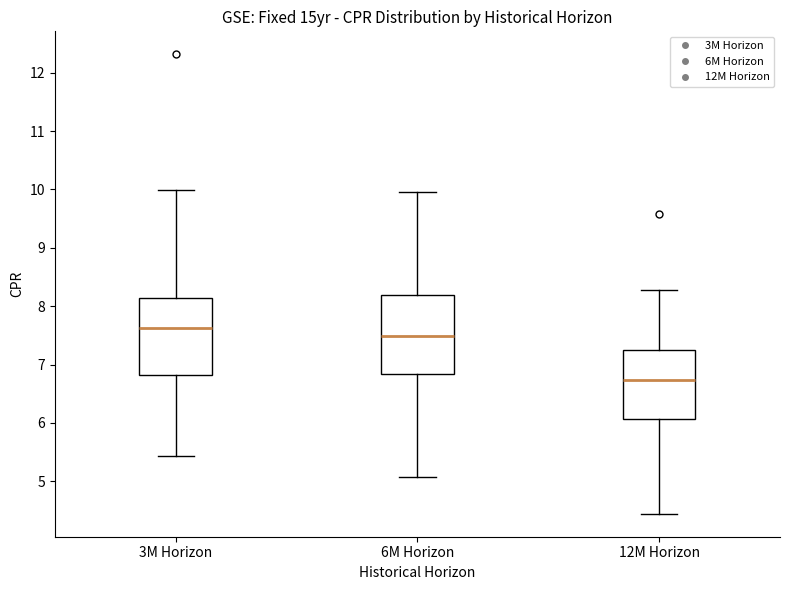

Which box's median line is the lowest?

12M Horizon